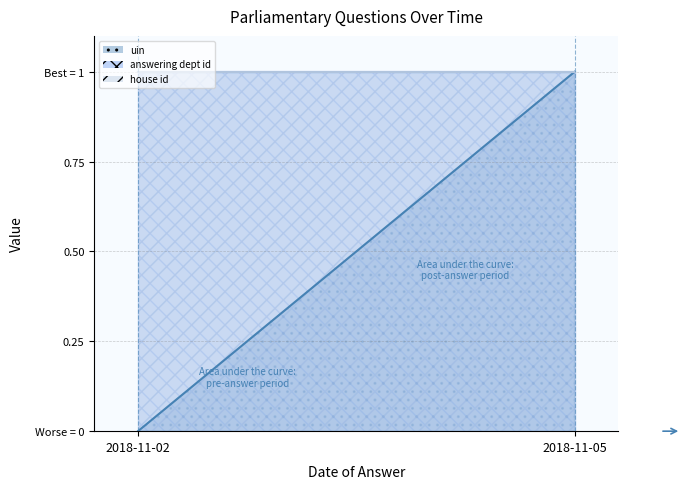

Reading right to left, list all the values displayed in this chart.

uin line: 2018-11-05=1.0	2018-11-02=0.0
answering dept id line: 2018-11-05=1.0	2018-11-02=1.0
house id line: 2018-11-05=1.0	2018-11-02=1.0